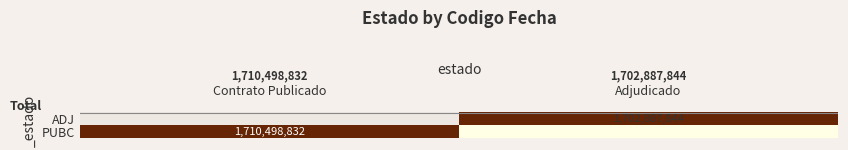

True or false: ADJ has a value of 3058844667 at Adjudicado.

False